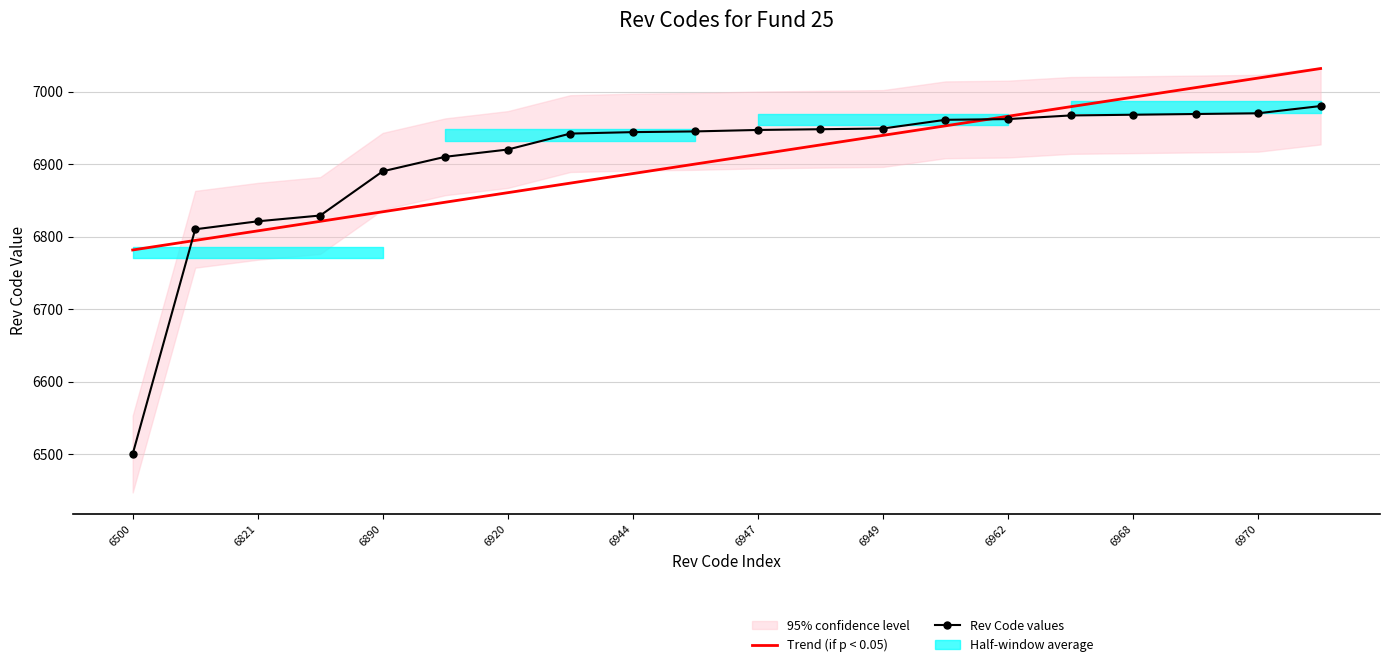

What is the spread (max minus min) of values at 6962?

68.3